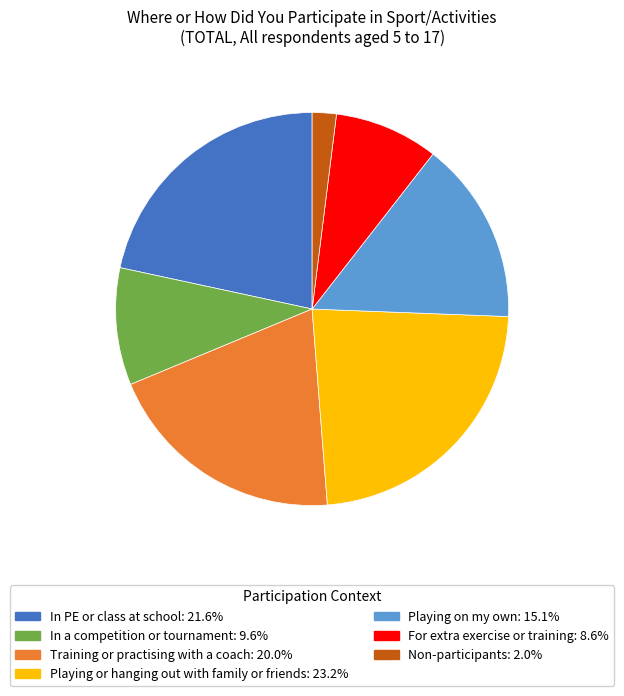

Is there a majority slice in this chart?

No